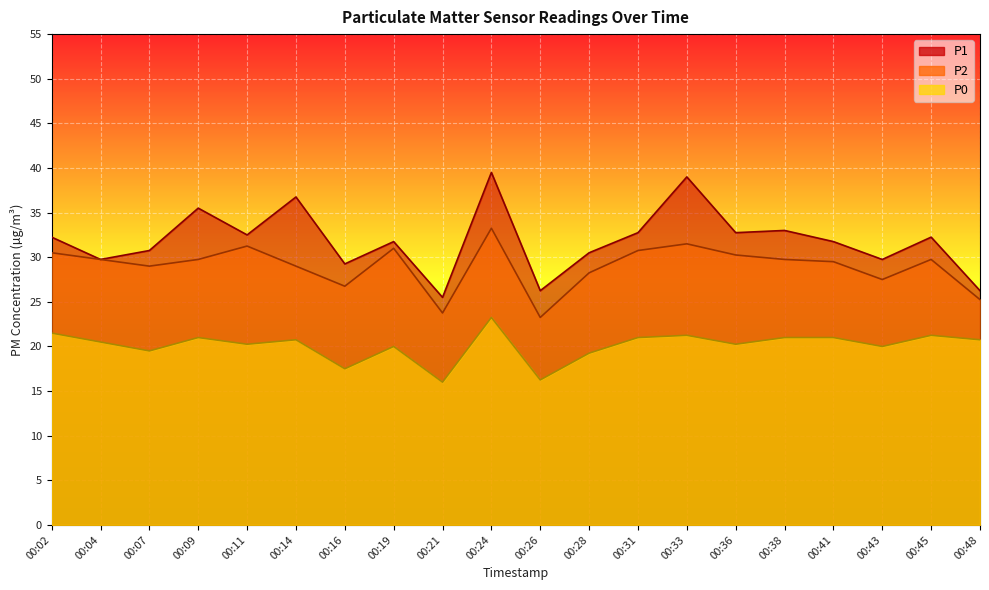

List the series in order of their peak value, lowest first.

P0, P2, P1